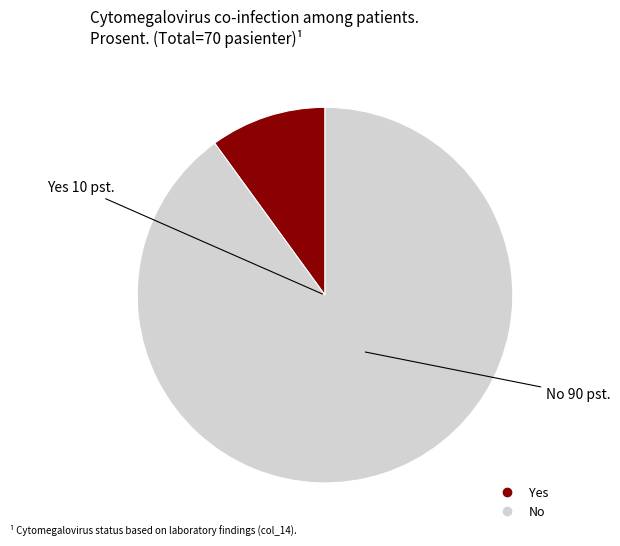

Which category has the biggest portion of the pie?

No